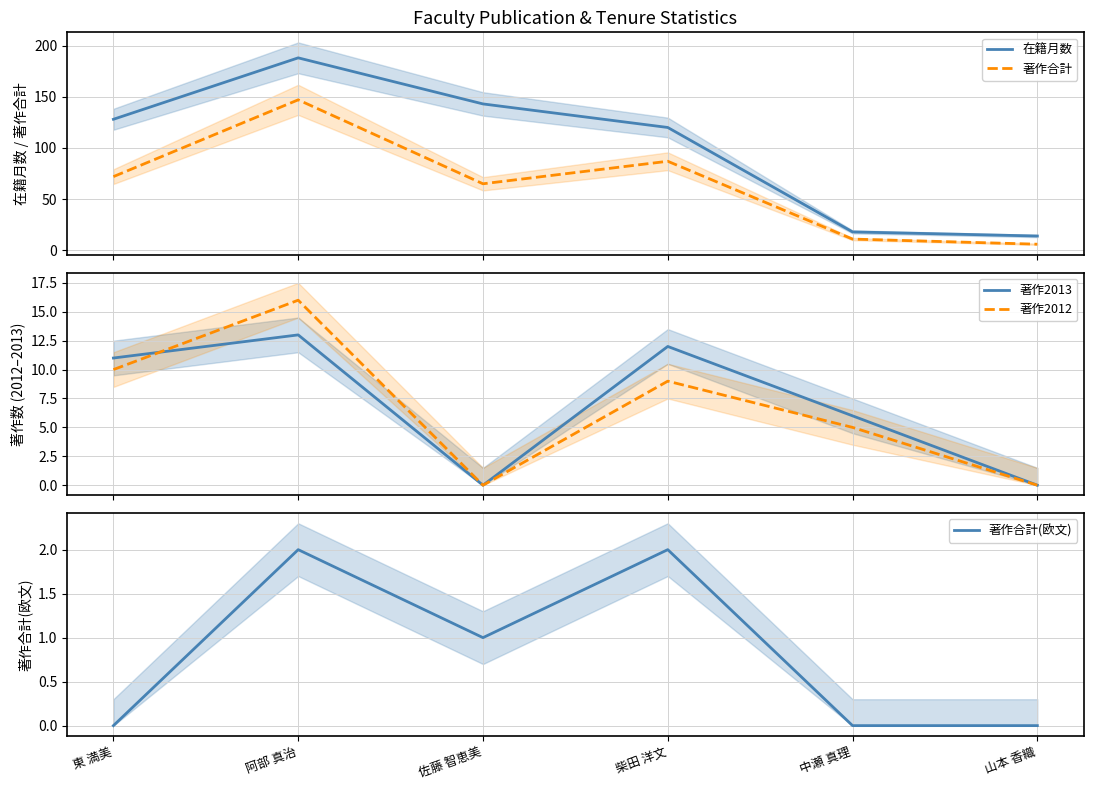

How many series are shown in this chart?

5